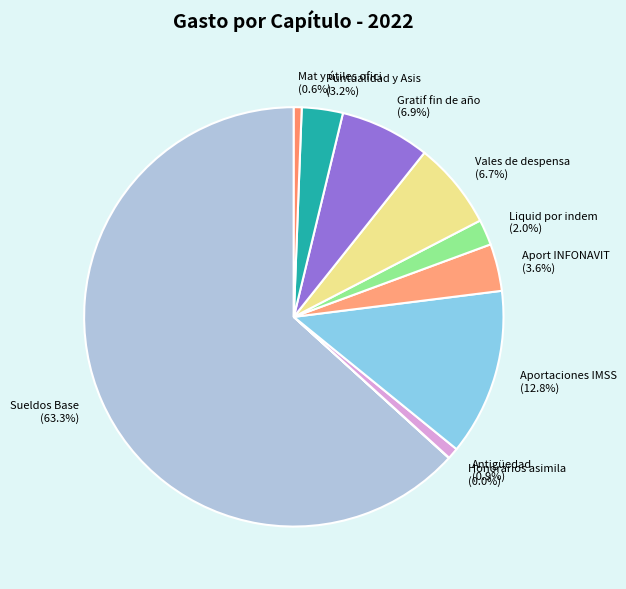

Is Sueldos Base the majority of the pie?

Yes